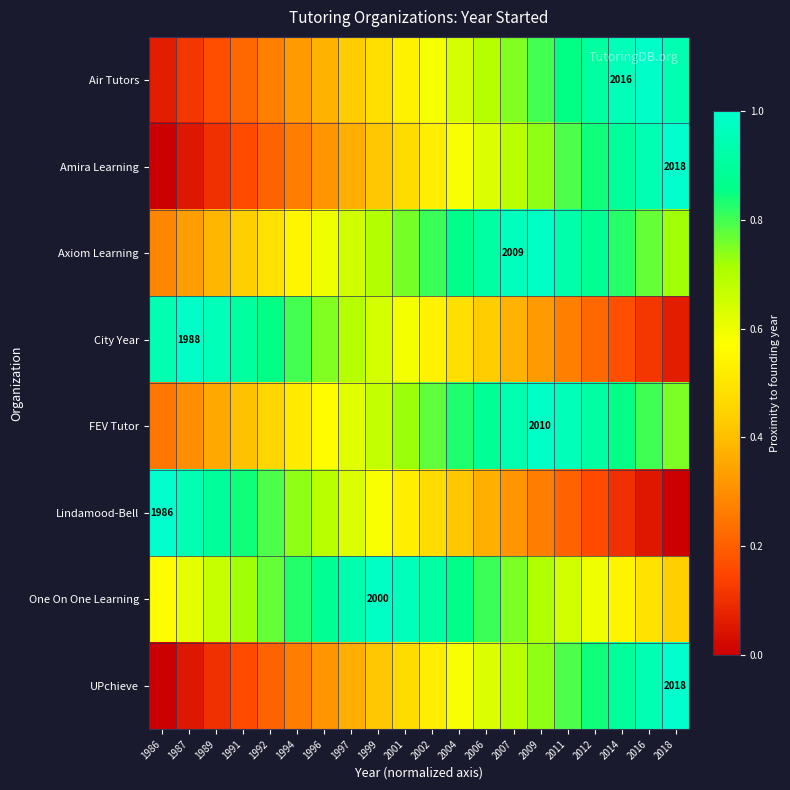

Is the value of UPchieve at 1991 greater than the value of Amira Learning at 1999?

No